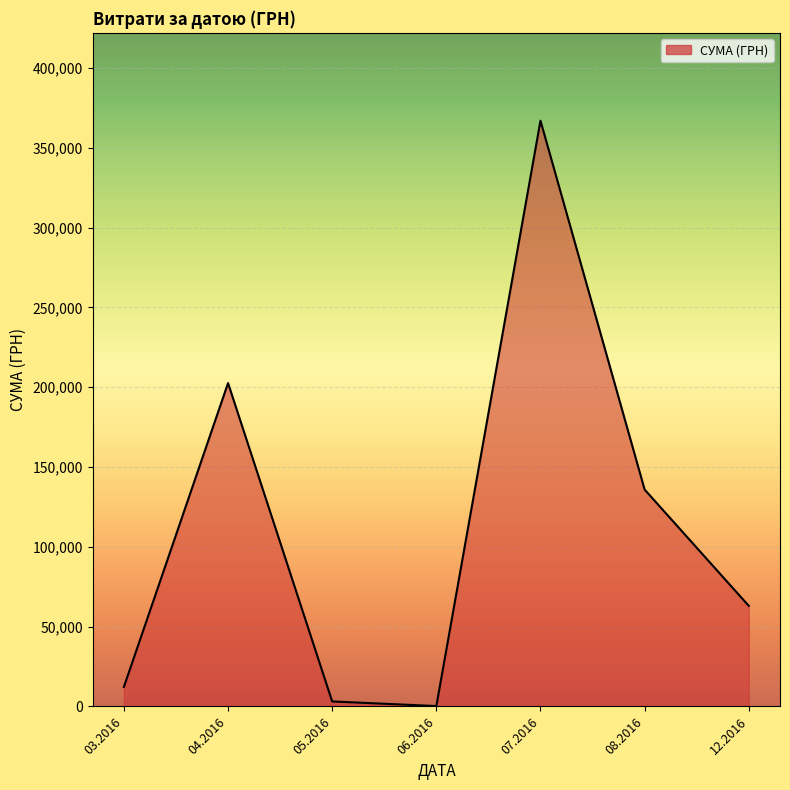

What is the change in value from 03.2016 to 07.2016?

+354683.4